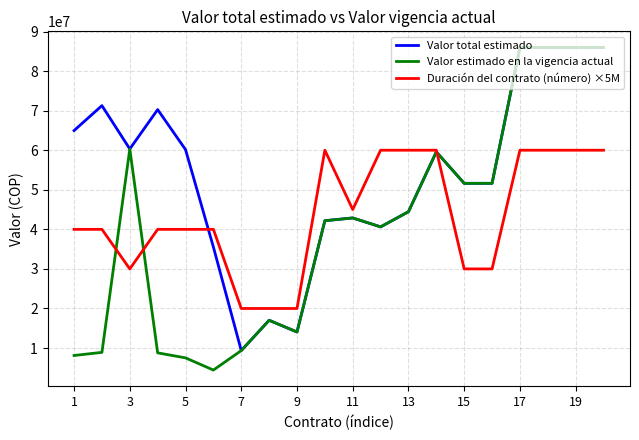

Which series has the widest spread of values?

Valor estimado en la vigencia actual